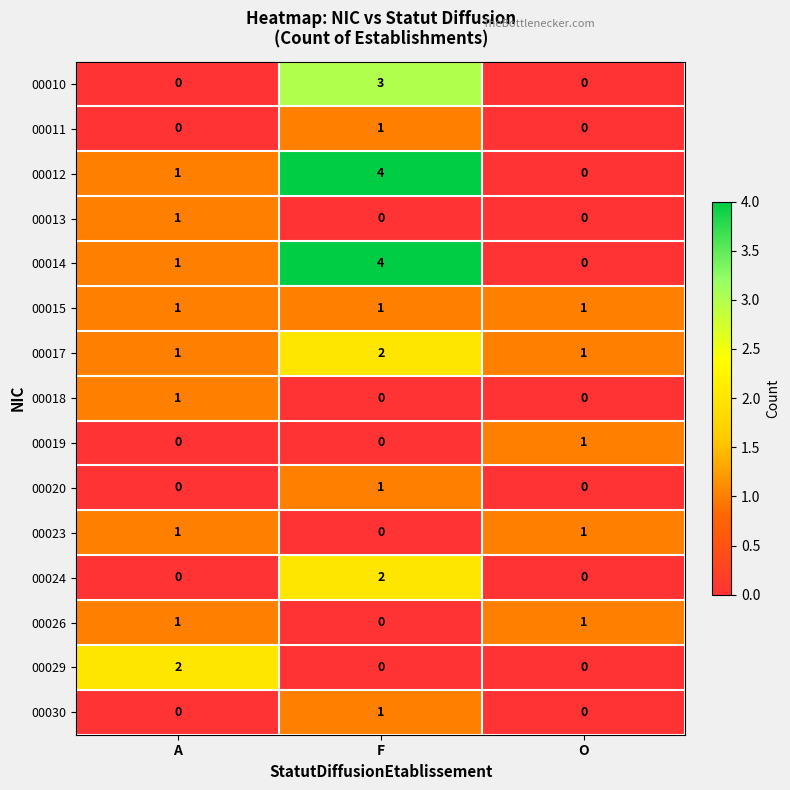

At which label is 00026 closest to 0?

F